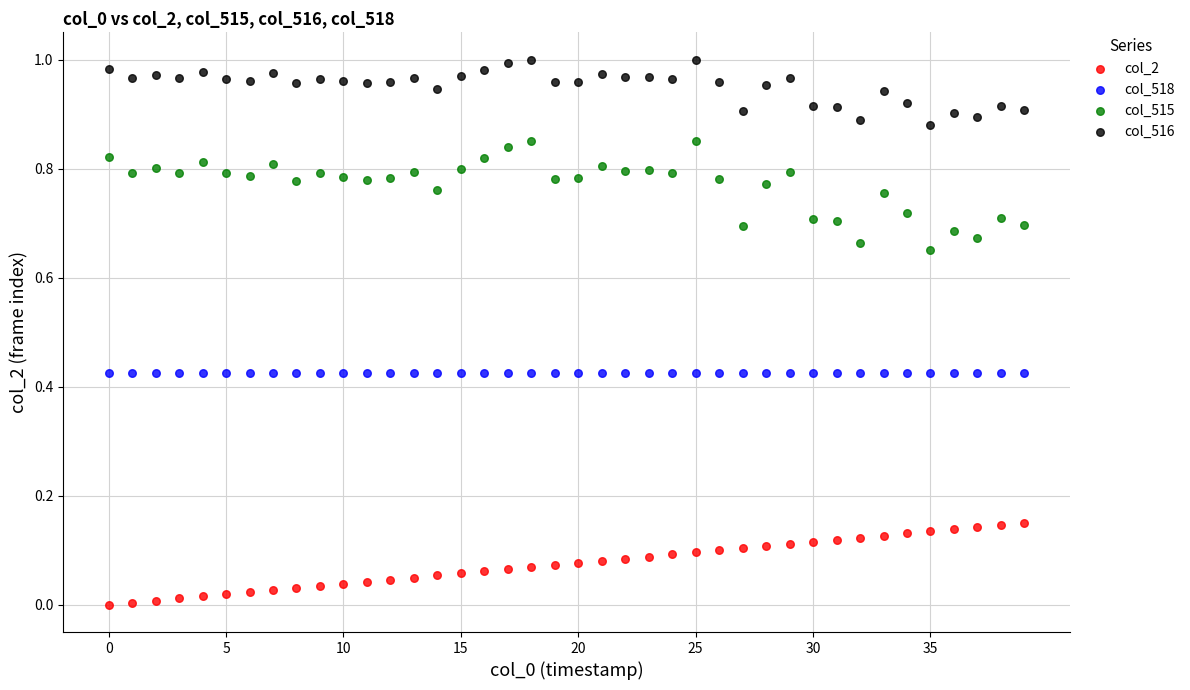

What are all the series names shown in the legend?

col_2, col_518, col_515, col_516